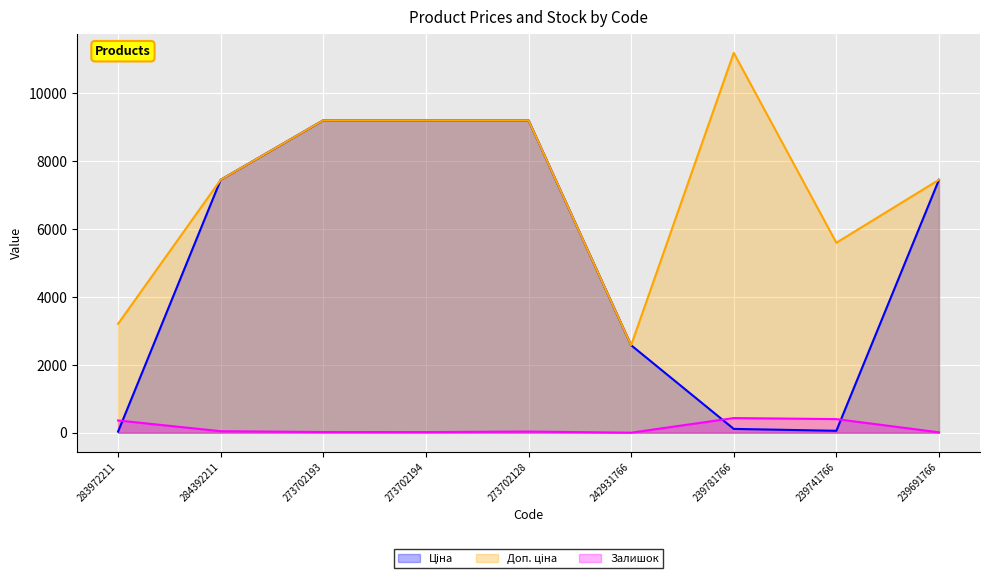

True or false: Залишок and Доп. ціна intersect in this chart.

False